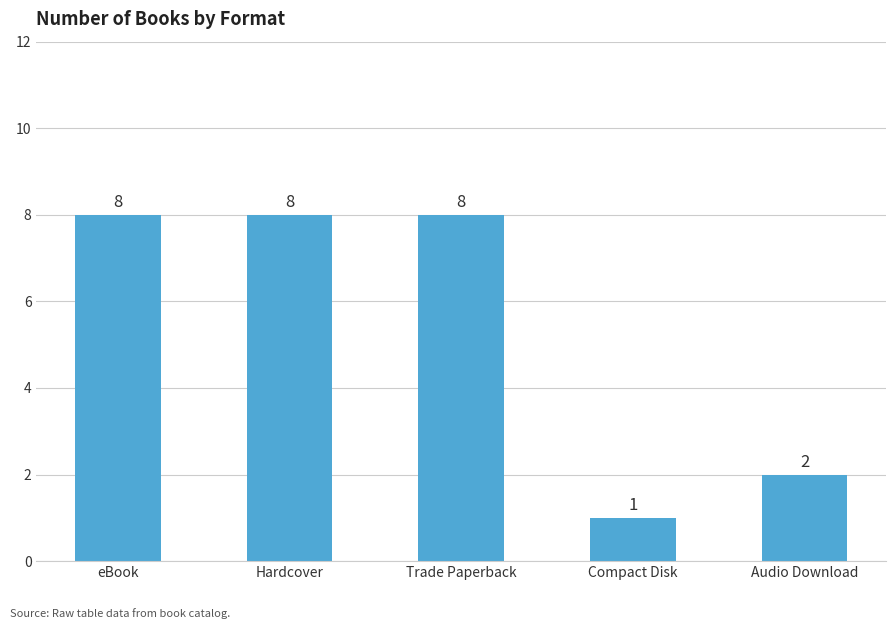

How many bars are there in total?

5